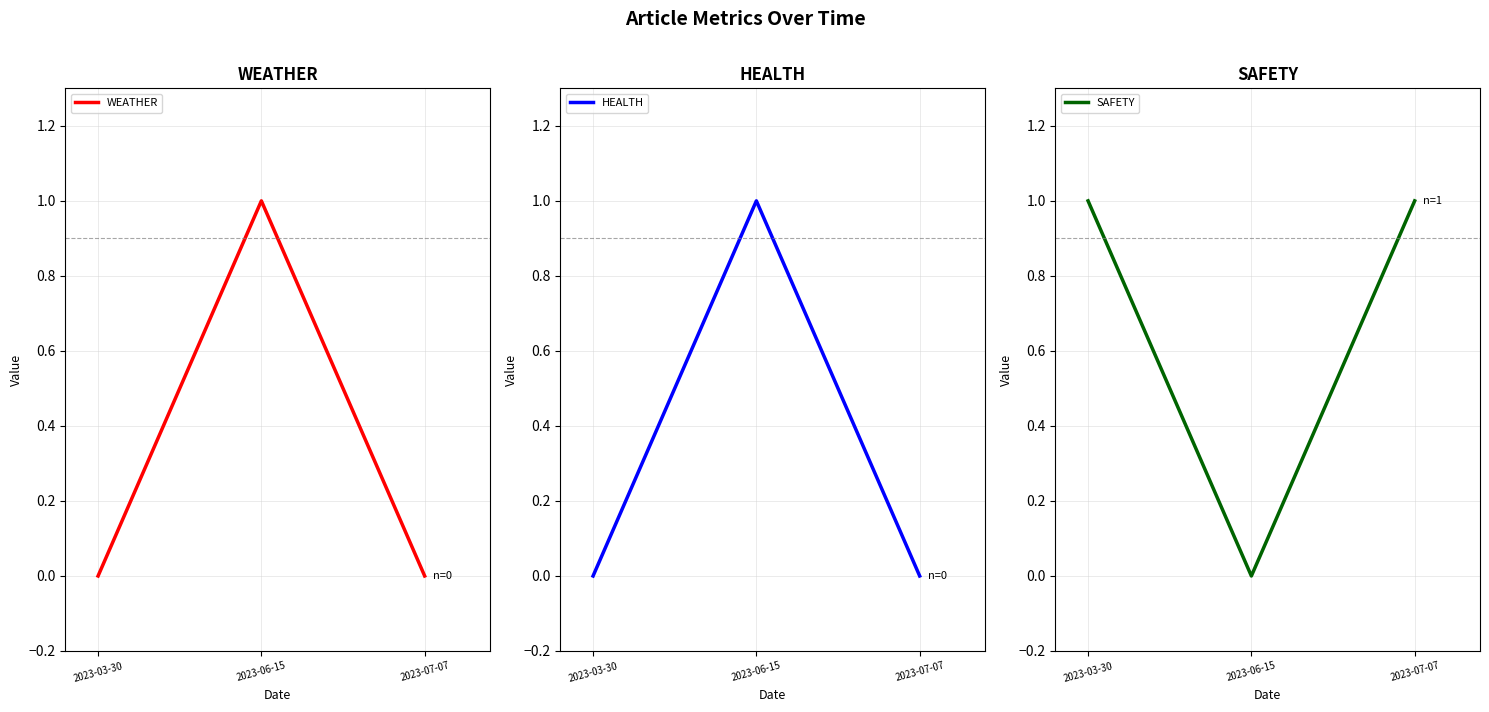

How many data points does each series have?

3